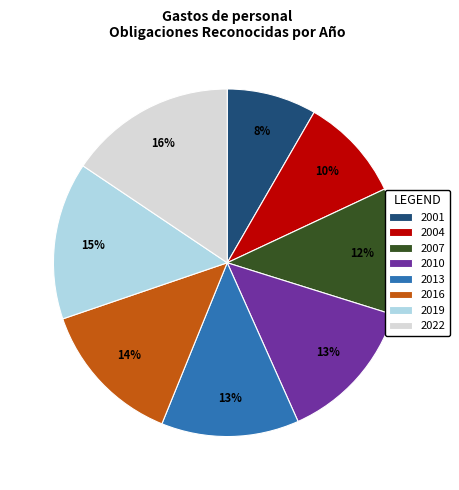

Is it true that 2007 is 12% of the pie?

True